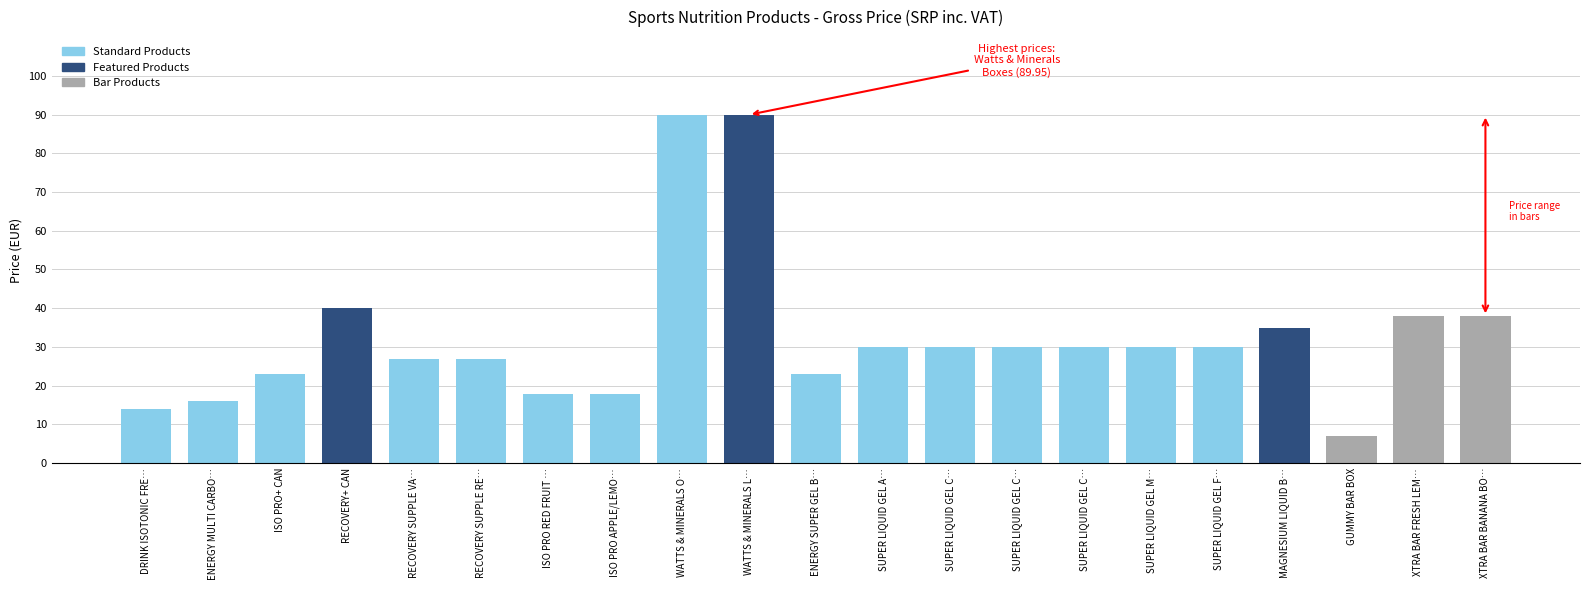

Is it true that the value at SUPER LIQUID GEL F… is 29.9?

True